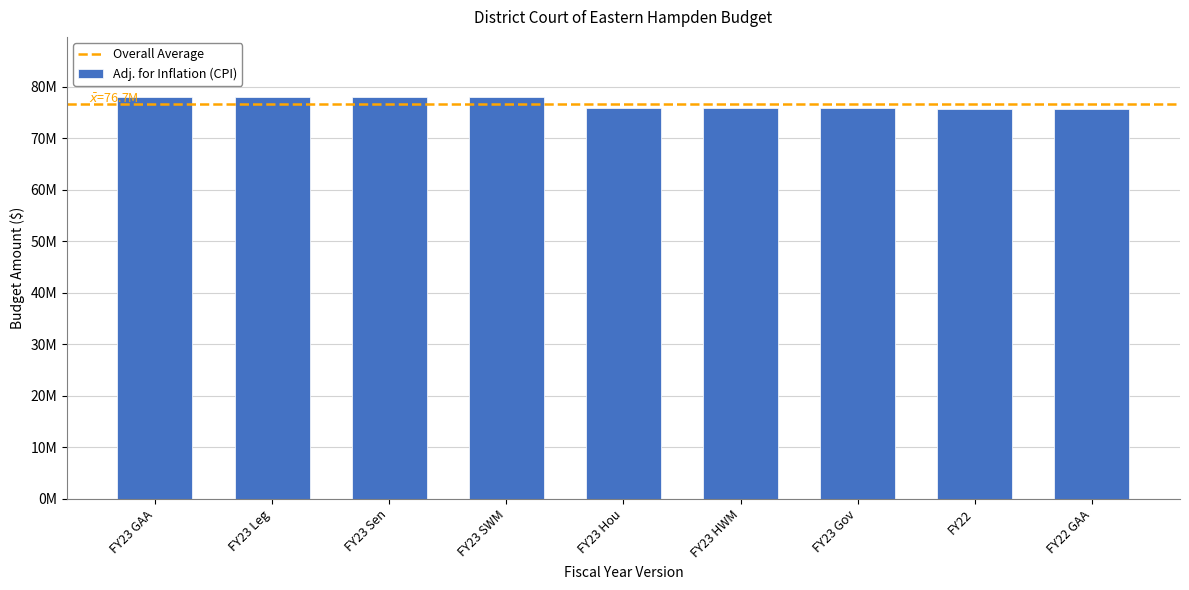

Reading left to right, what are all the values shown in this chart?

FY23 GAA=77961371	FY23 Leg=77961371	FY23 Sen=77961371	FY23 SWM=77961371	FY23 Hou=75821486	FY23 HWM=75821486	FY23 Gov=75821486	FY22=75578388	FY22 GAA=75578388